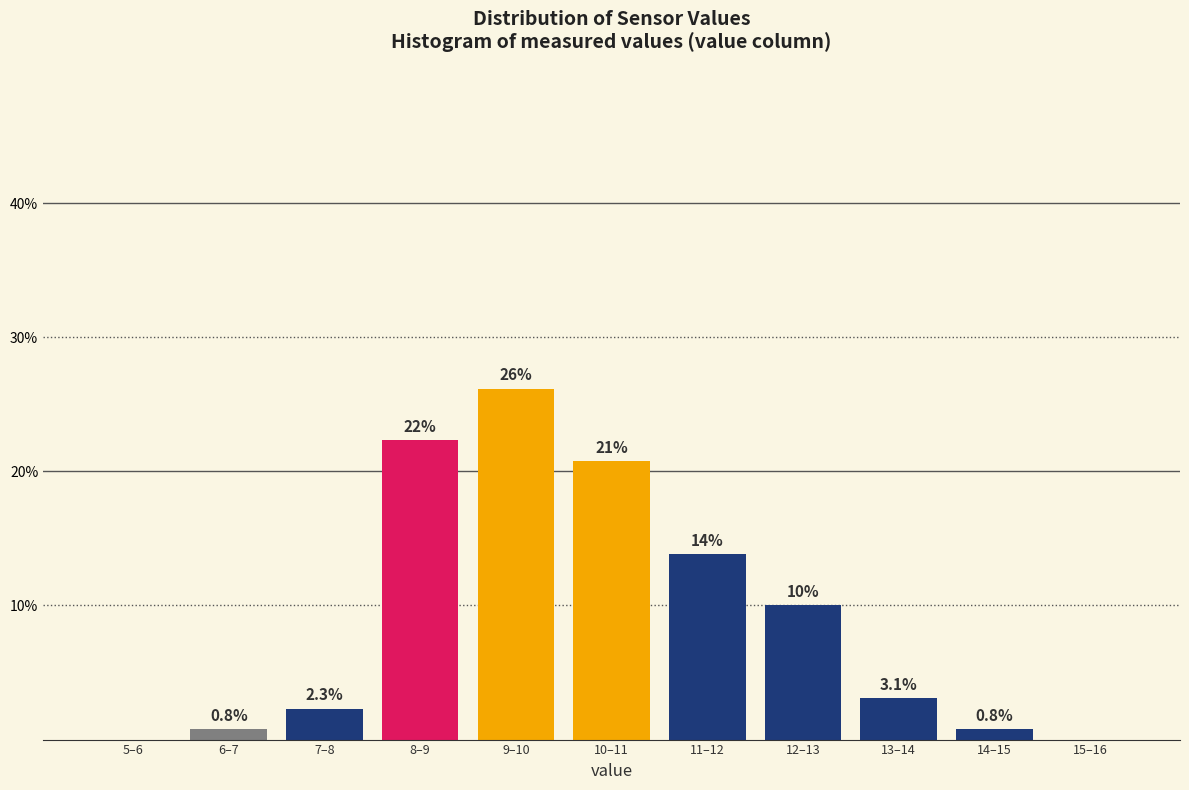

Reading left to right, what are all the values shown in this chart?

5–6=0.0	6–7=0.8	7–8=2.3	8–9=22.3	9–10=26.2	10–11=20.8	11–12=13.8	12–13=10.0	13–14=3.1	14–15=0.8	15–16=0.0